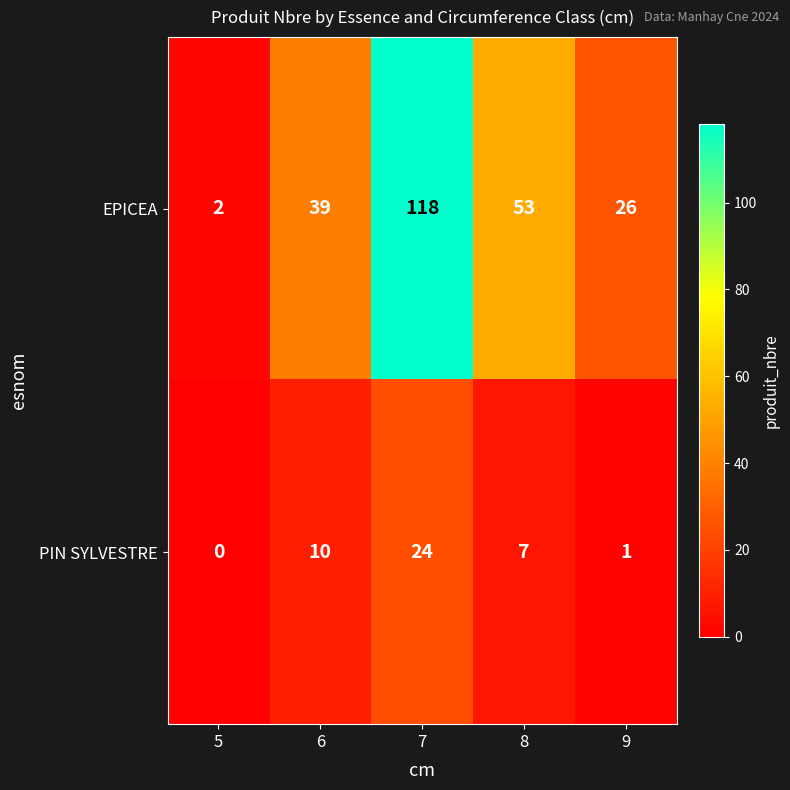

How many values in the PIN SYLVESTRE series are below 7?

2